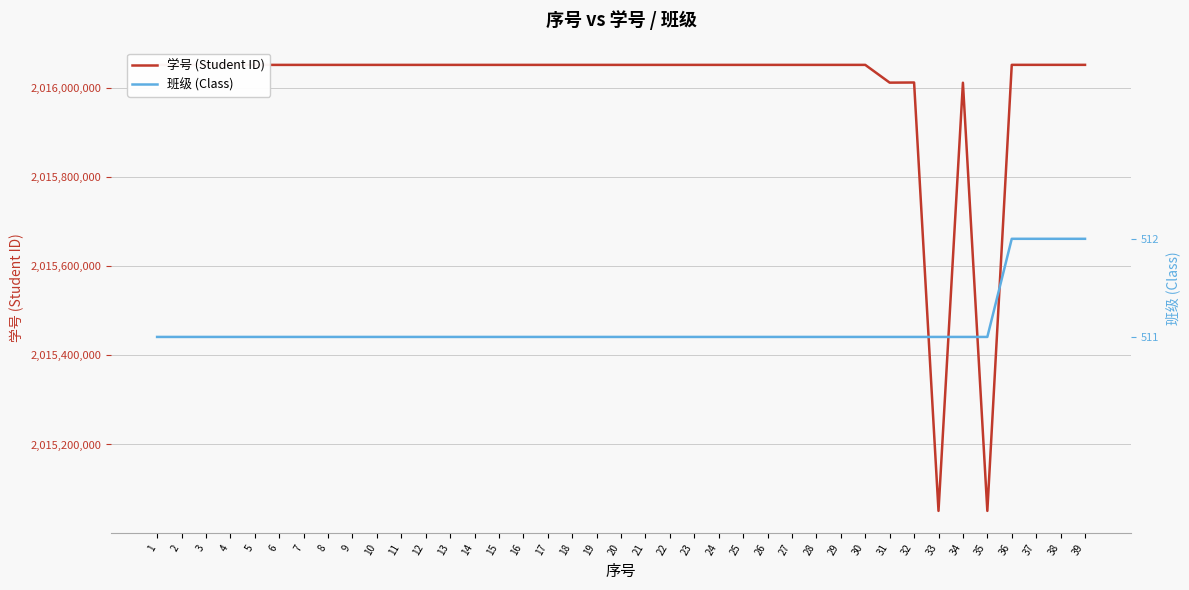

What is the maximum value shown in the chart?

2016051204